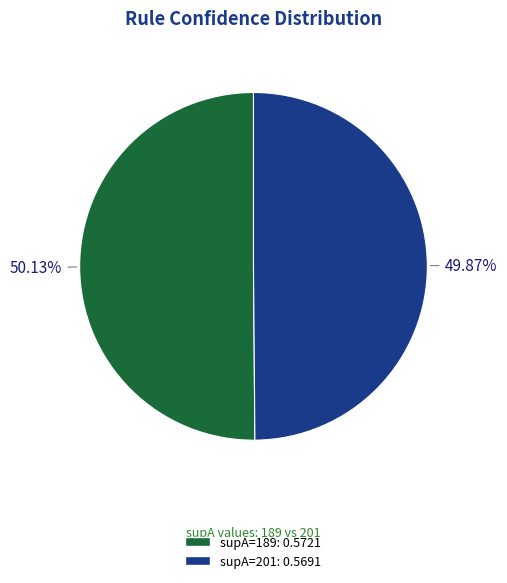

Does any single category account for the majority?

Yes